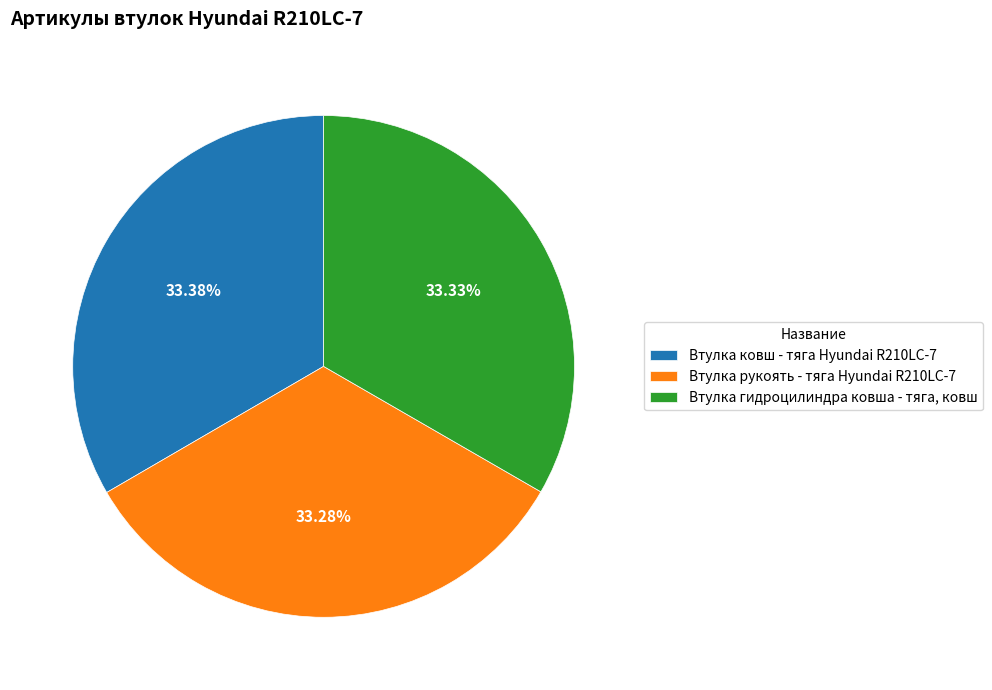

Approximately how many times larger is the value at Втулка рукоять - тяга Hyundai R210LC-7 compared to Втулка гидроцилиндра ковша - тяга, ковш?

1.0